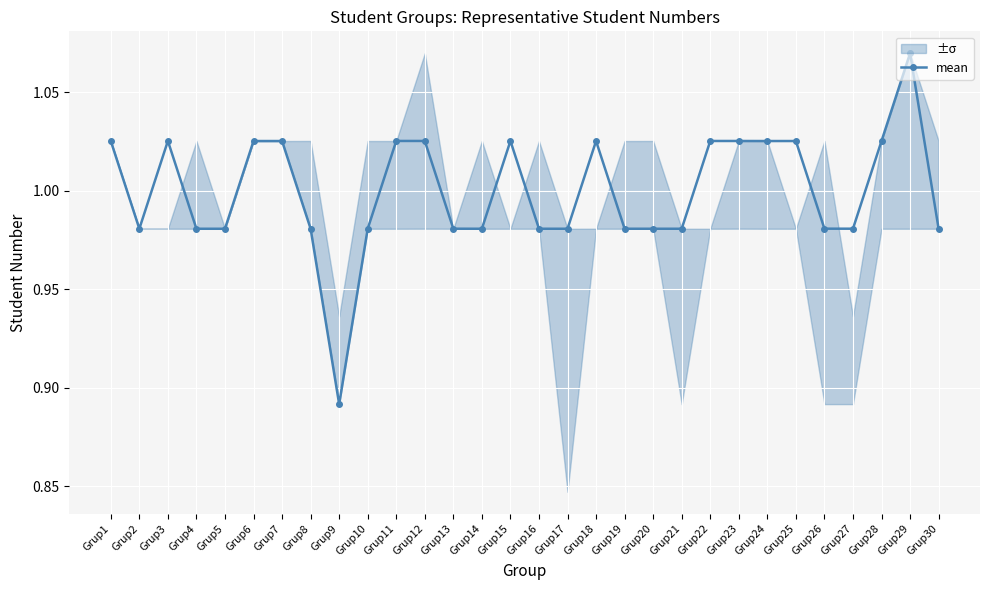

Where is the first local minimum?

Grup2